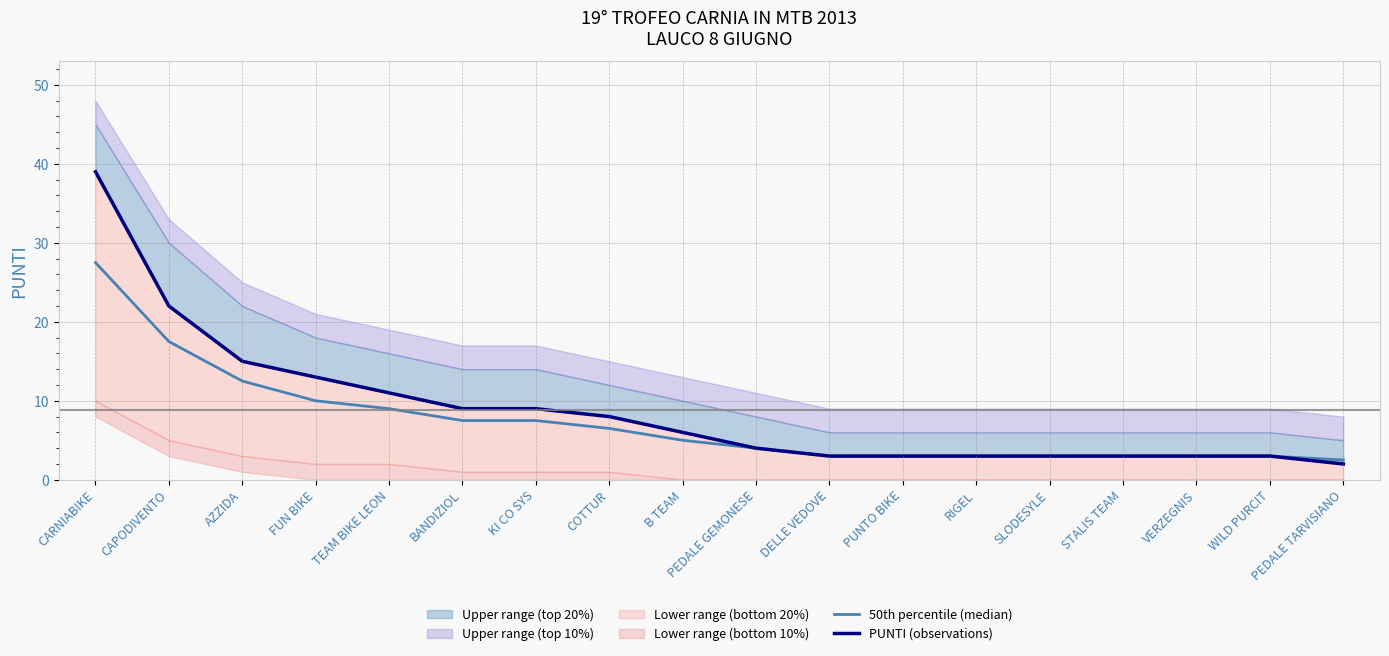

Which category has the highest value across all series?

CARNIABIKE